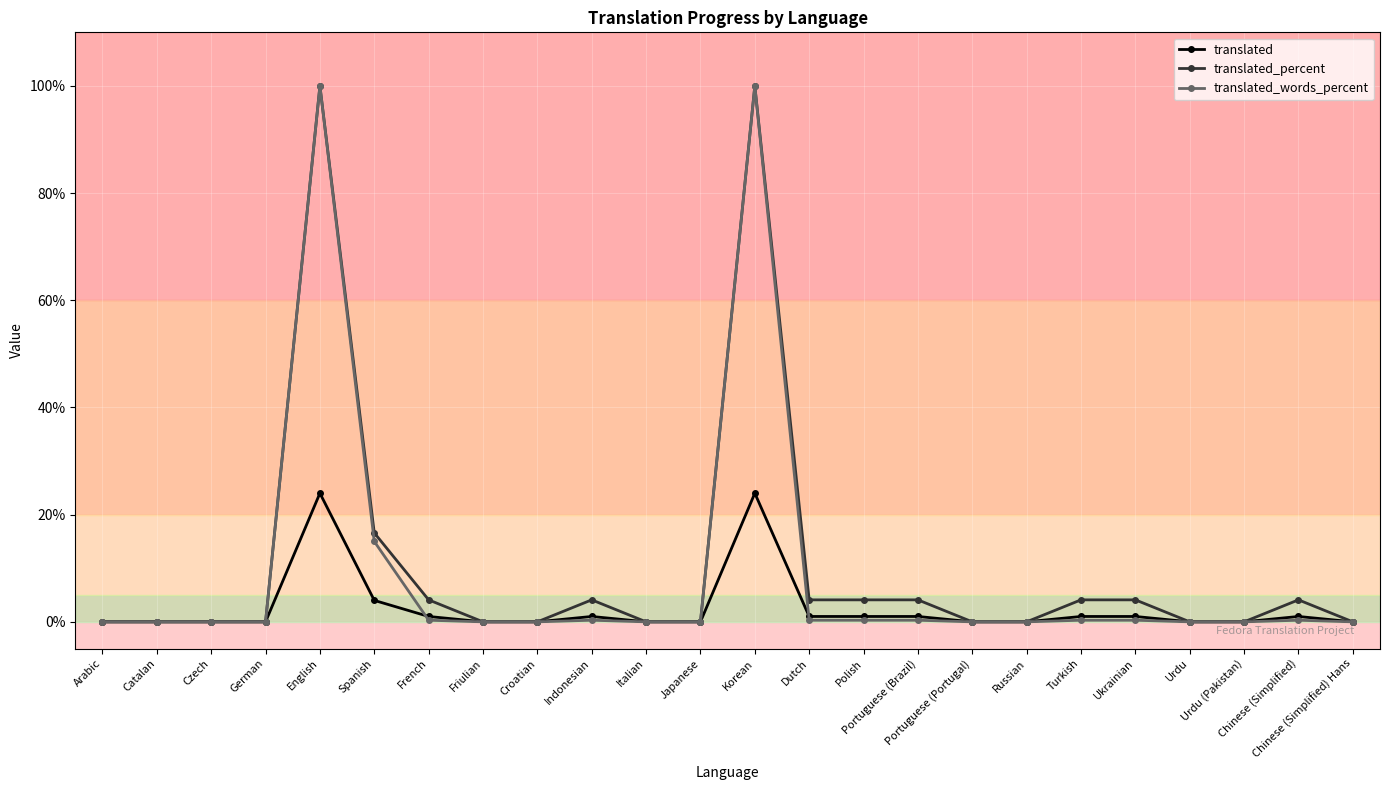

What is the highest value of the translated series?

24.0